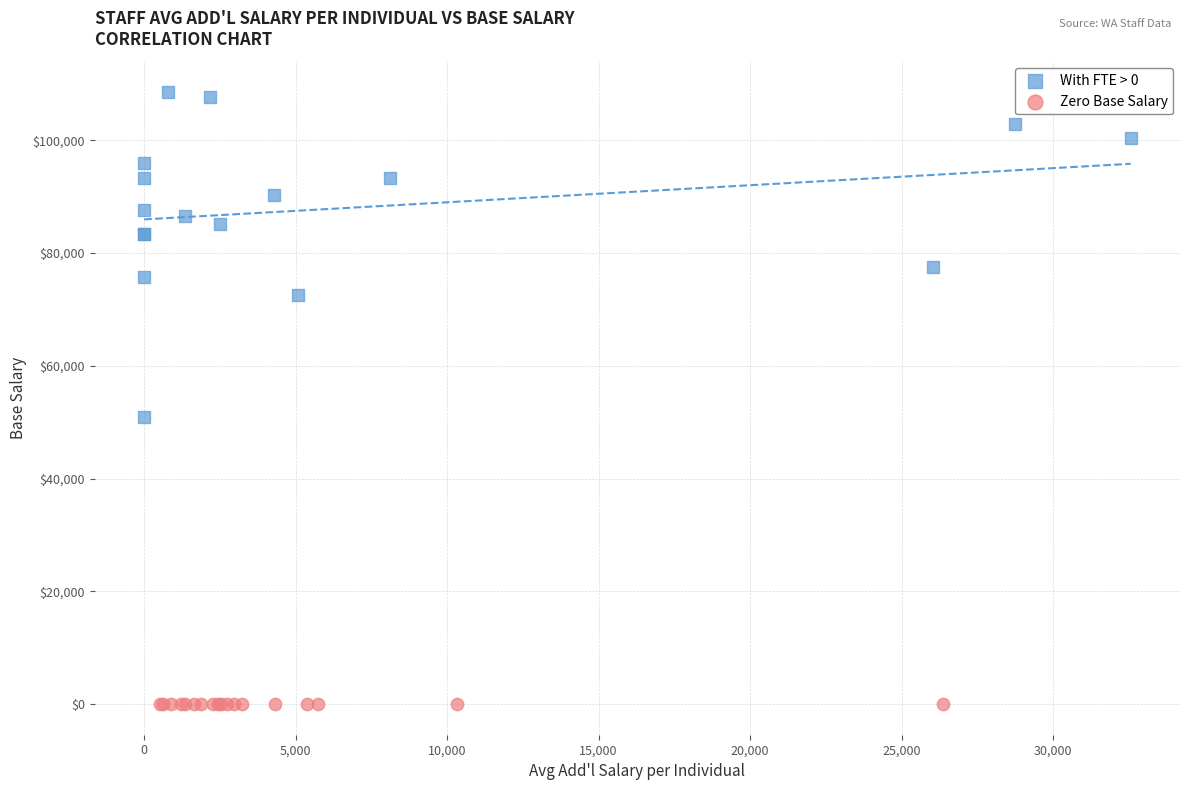

Which series contains the lowest Y value?

Zero Base Salary